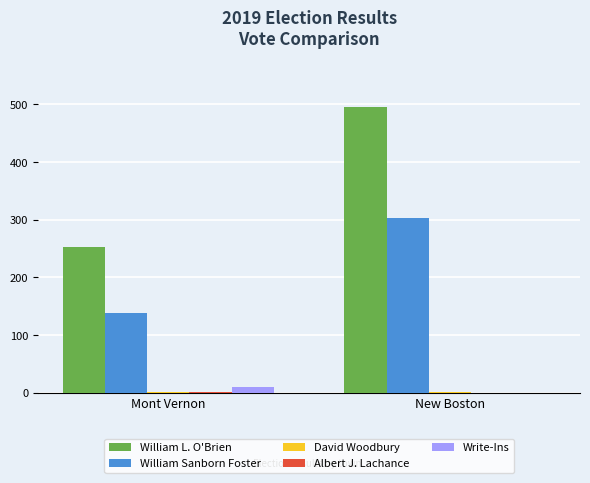

What is the maximum value for William L. O'Brien?

496